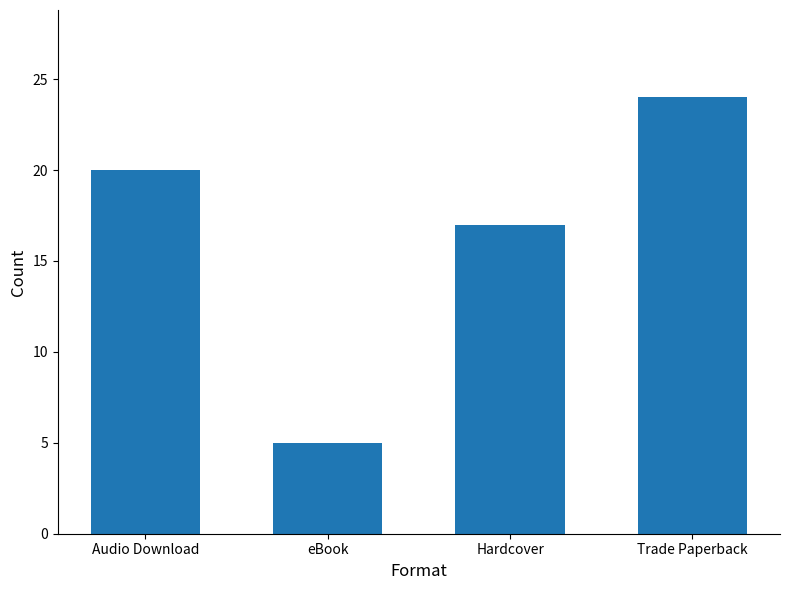

What is the sum of the values at eBook and Hardcover?

22